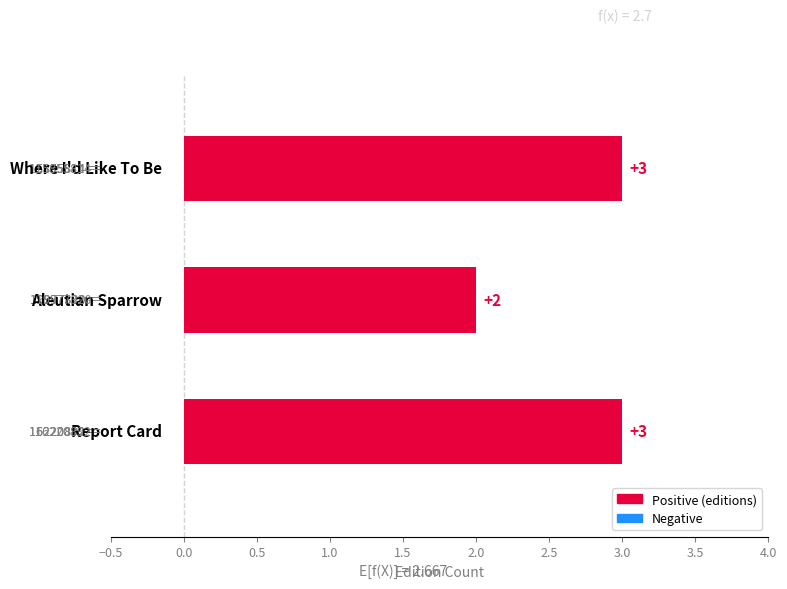

What is the sum of all values?

8